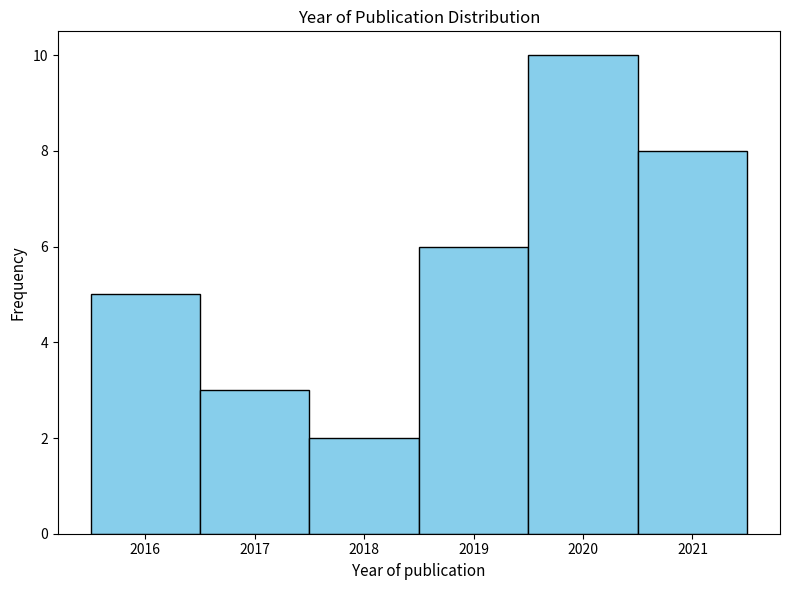

Reading left to right, list every bar in this chart as the range it spans on the x-axis followed by its height. The values are not printed on the chart, so give them approximately, as read against the axis.

2015.5 to 2016.5: 5
2016.5 to 2017.5: 3
2017.5 to 2018.5: 2
2018.5 to 2019.5: 6
2019.5 to 2020.5: 10
2020.5 to 2021.5: 8